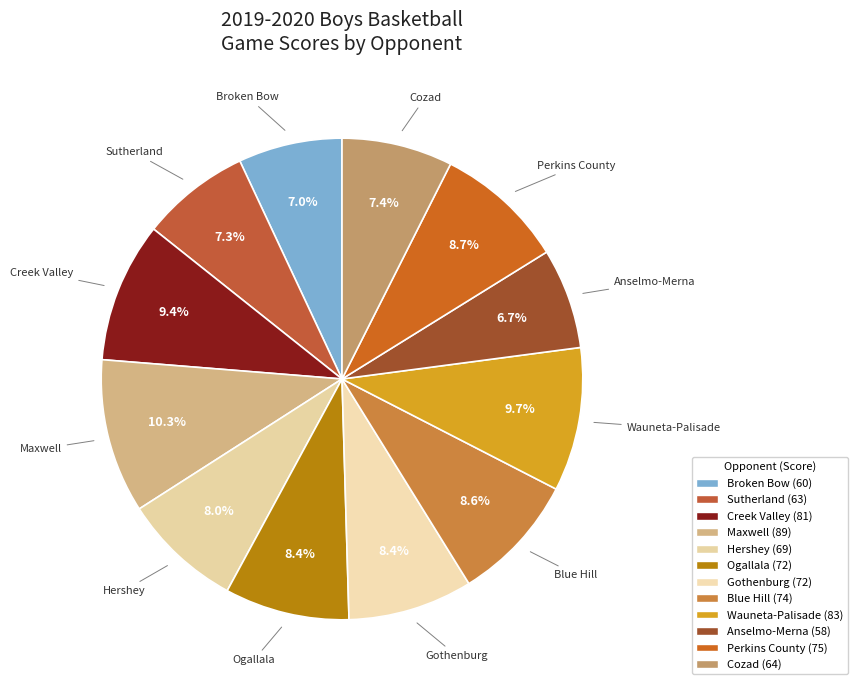

Approximately how many times larger is the value at Cozad compared to Ogallala?

0.9